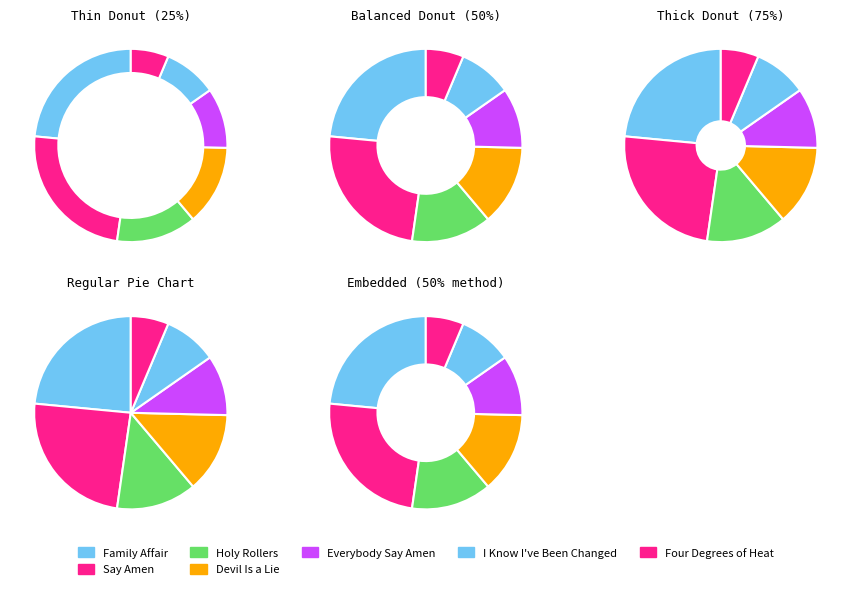

Is Holy Rollers the majority of the pie?

No